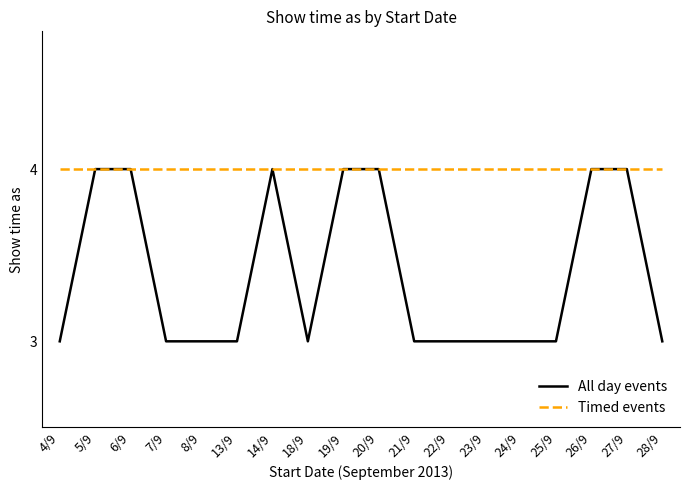

List the series in order of their overall mean, highest first.

Timed events, All day events